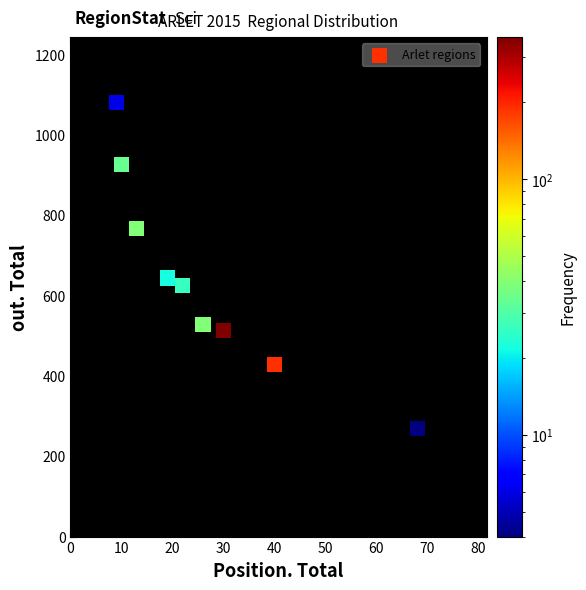

What is the range of Y values (max minus min)?

812